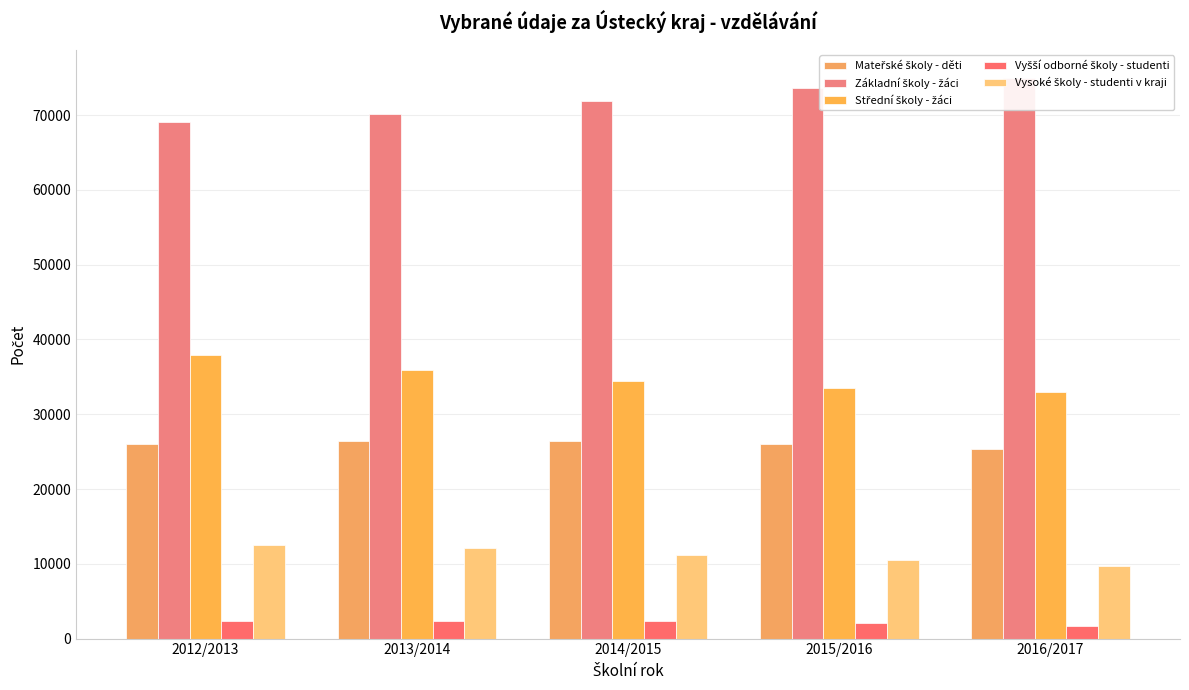

How many bars are there in each group?

5